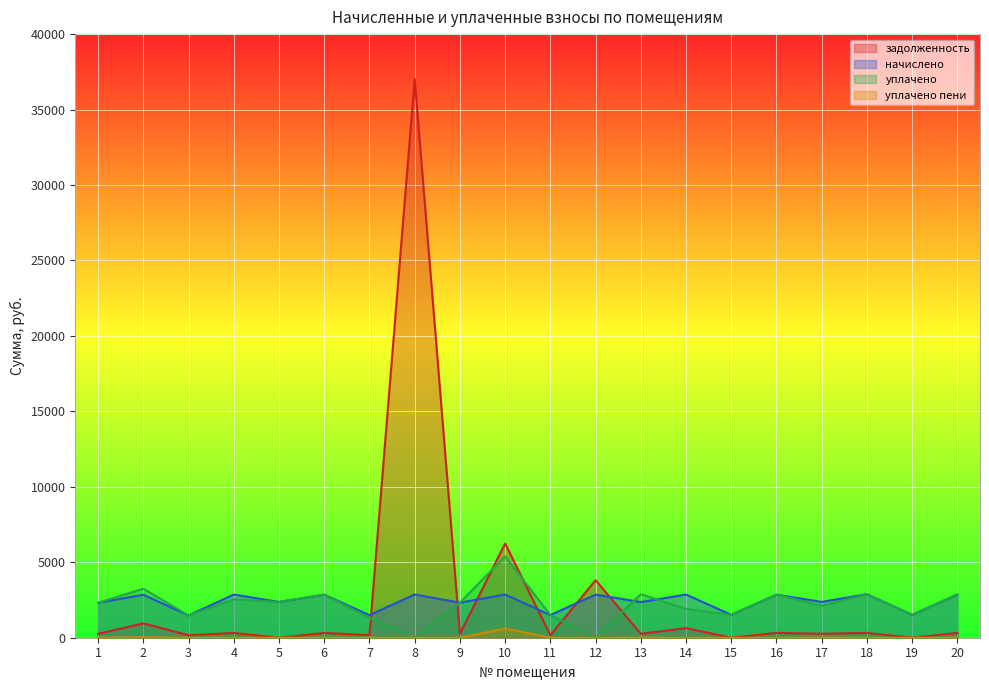

Reading left to right, list all the values displayed in this chart.

задолженность: 1=257.1	2=950.6	3=164.3	4=318.0	5=0.0	6=316.9	7=164.1	8=37032.4	9=258.1	10=6243.8	11=166.9	12=3811.8	13=262.4	14=636.0	15=0.0	16=317.5	17=263.9	18=320.1	19=0.0	20=318.5
начислено: 1=2313.4	2=2847.7	3=1478.7	4=2862.0	5=2370.7	6=2852.5	7=1497.8	8=2862.0	9=2323.0	10=2862.0	11=1502.5	12=2857.2	13=2361.2	14=2862.0	15=1516.9	16=2857.2	17=2375.5	18=2881.1	19=1512.1	20=2866.8
уплачено: 1=2319.3	2=3246.2	3=1478.7	4=2544.0	5=2370.7	6=2852.5	7=1331.2	8=0.0	9=2323.0	10=5392.0	11=1502.5	12=0.0	13=2885.8	14=1908.0	15=1516.9	16=2857.2	17=2111.5	18=2881.1	19=1512.1	20=2866.3
уплачено пени: 1=0.0	2=31.1	3=0.0	4=0.0	5=0.0	6=0.0	7=0.0	8=0.0	9=0.0	10=608.0	11=0.0	12=0.0	13=6.3	14=0.0	15=0.0	16=0.0	17=0.0	18=0.0	19=0.0	20=0.0